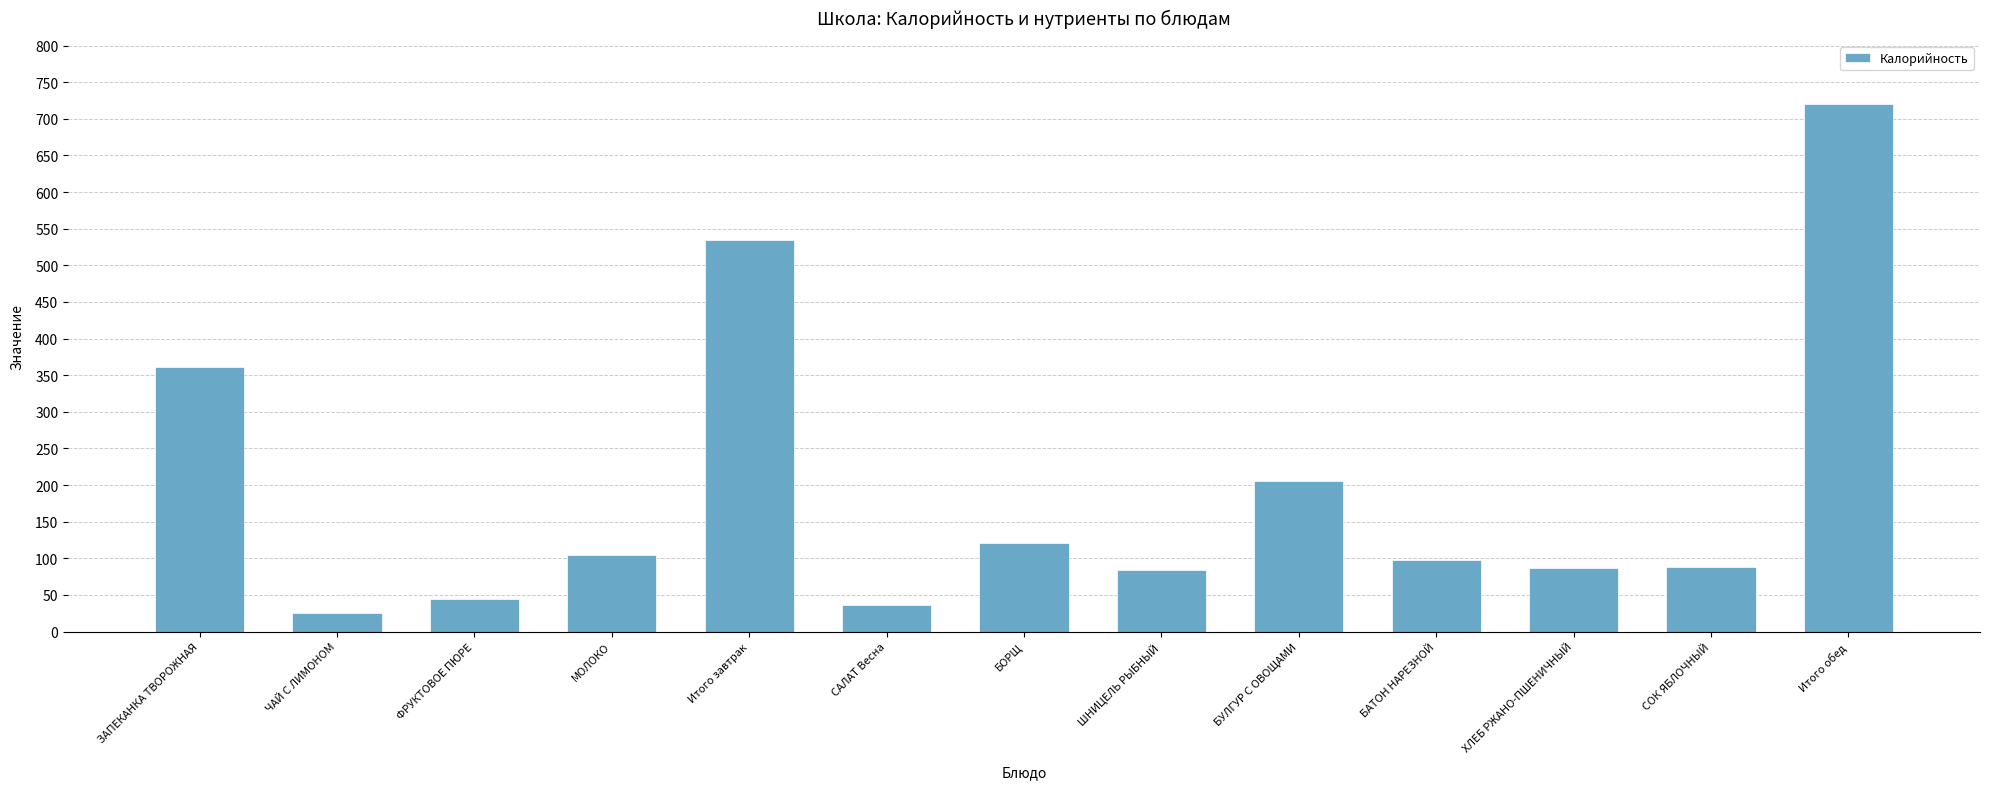

What is the difference between the values at ЧАЙ С ЛИМОНОМ and ЗАПЕКАНКА ТВОРОЖНАЯ?

336.0